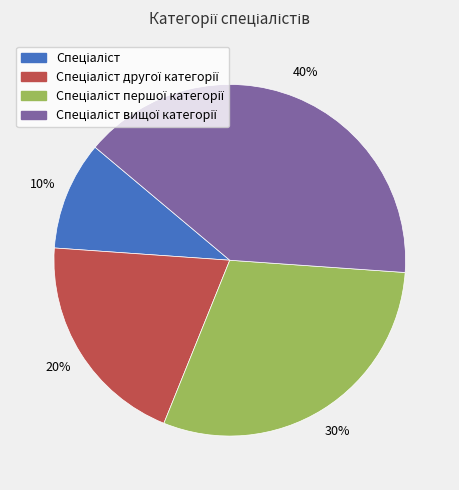

To the nearest percent, what is the average slice percentage?

25%